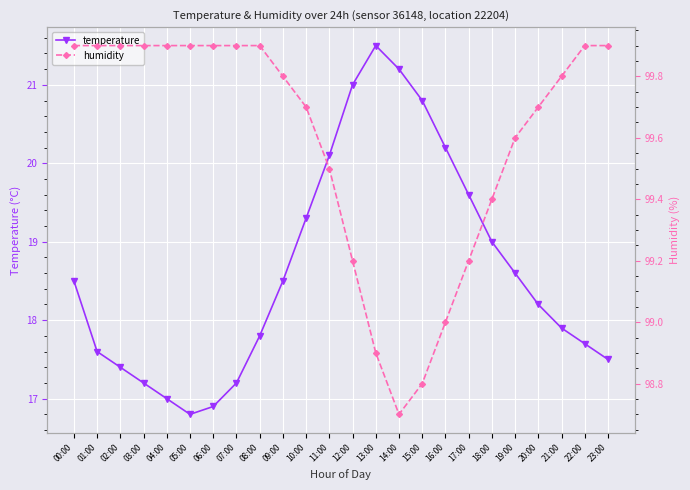

The humidity series shows 99.9 at 05:00. True or false?

True